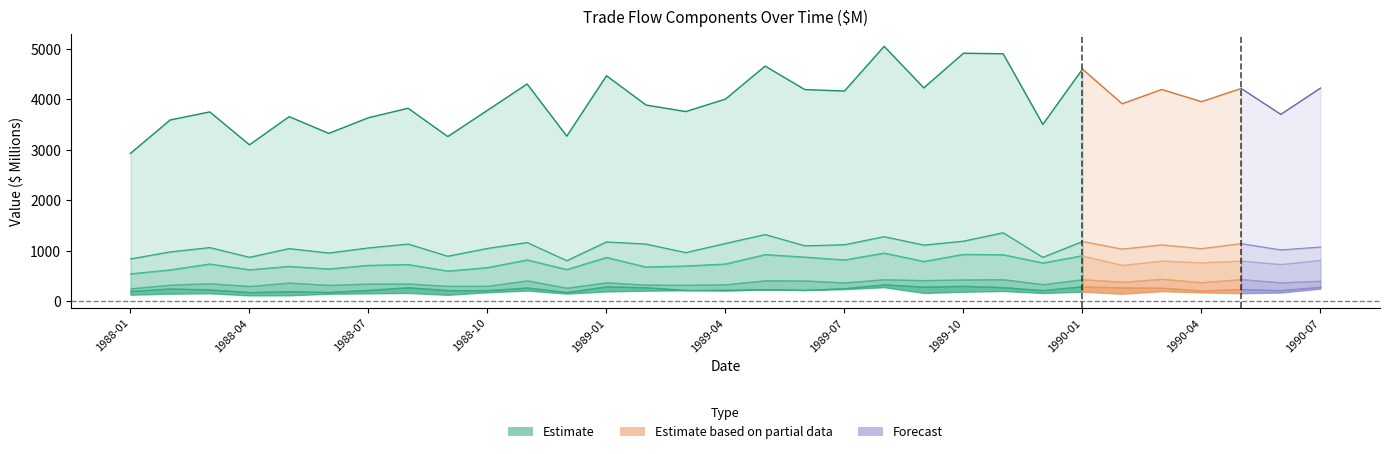

Where is the first local maximum for Capital goods?

1988-03